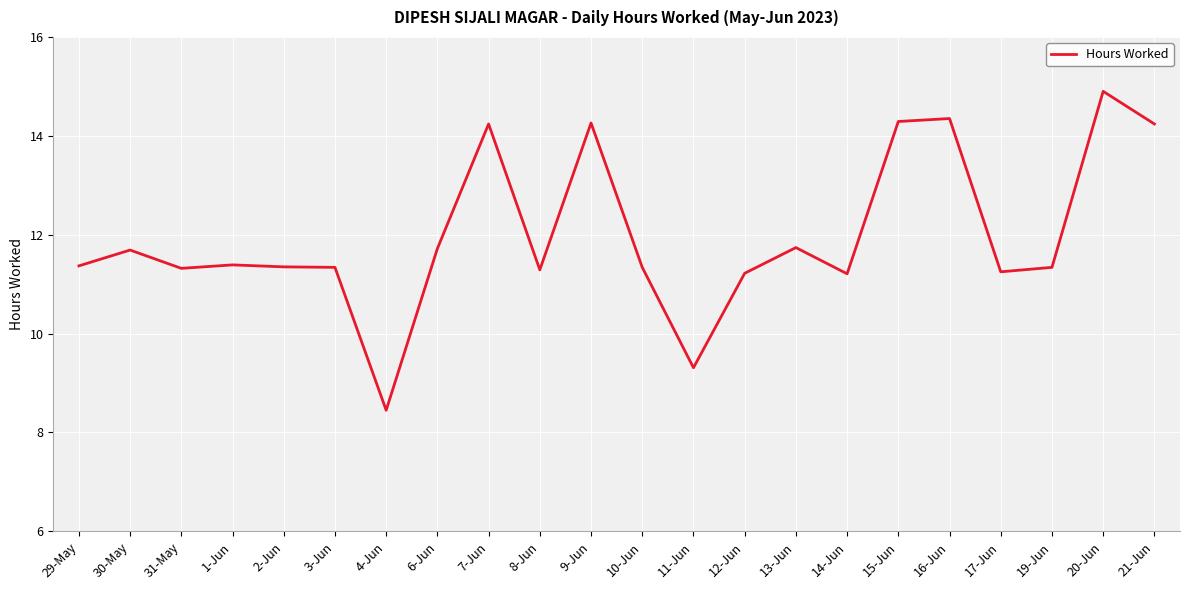

Is it true that the value at 2-Jun is 11.3?

True